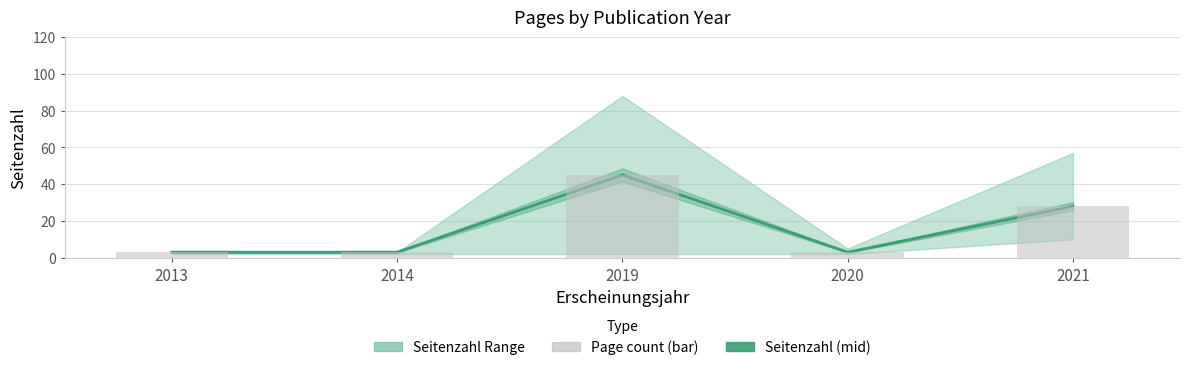

Reading left to right, transcribe all the data shown in this chart.

Seitenzahl (mid): 3	3	45	3	28
Page count (bar): 3	3	45	3	28